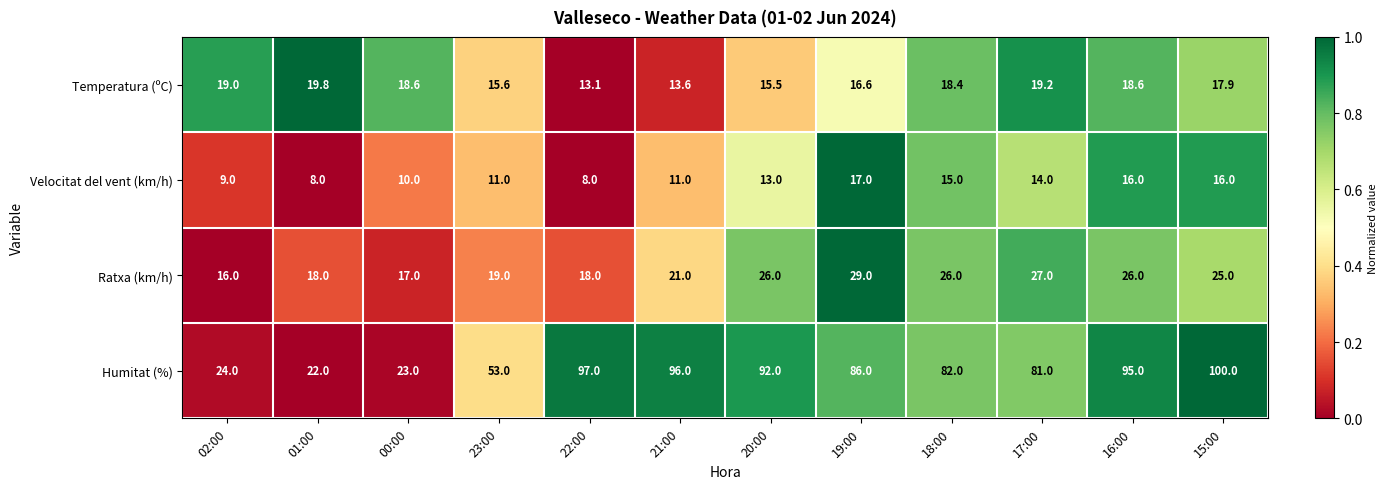

Is the value of Temperatura (ºC) at 17:00 greater than the value of Humitat (%) at 22:00?

No